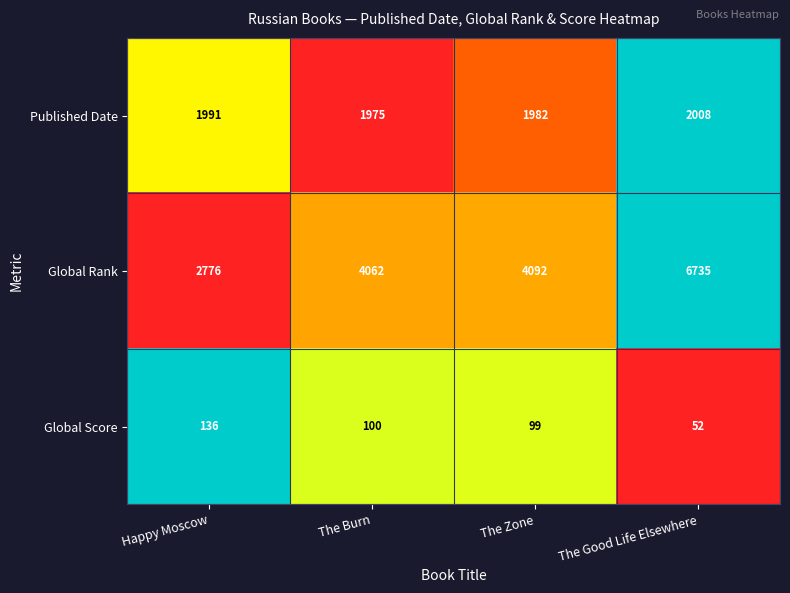

At which category does the chart reach its minimum across all series?

The Good Life Elsewhere